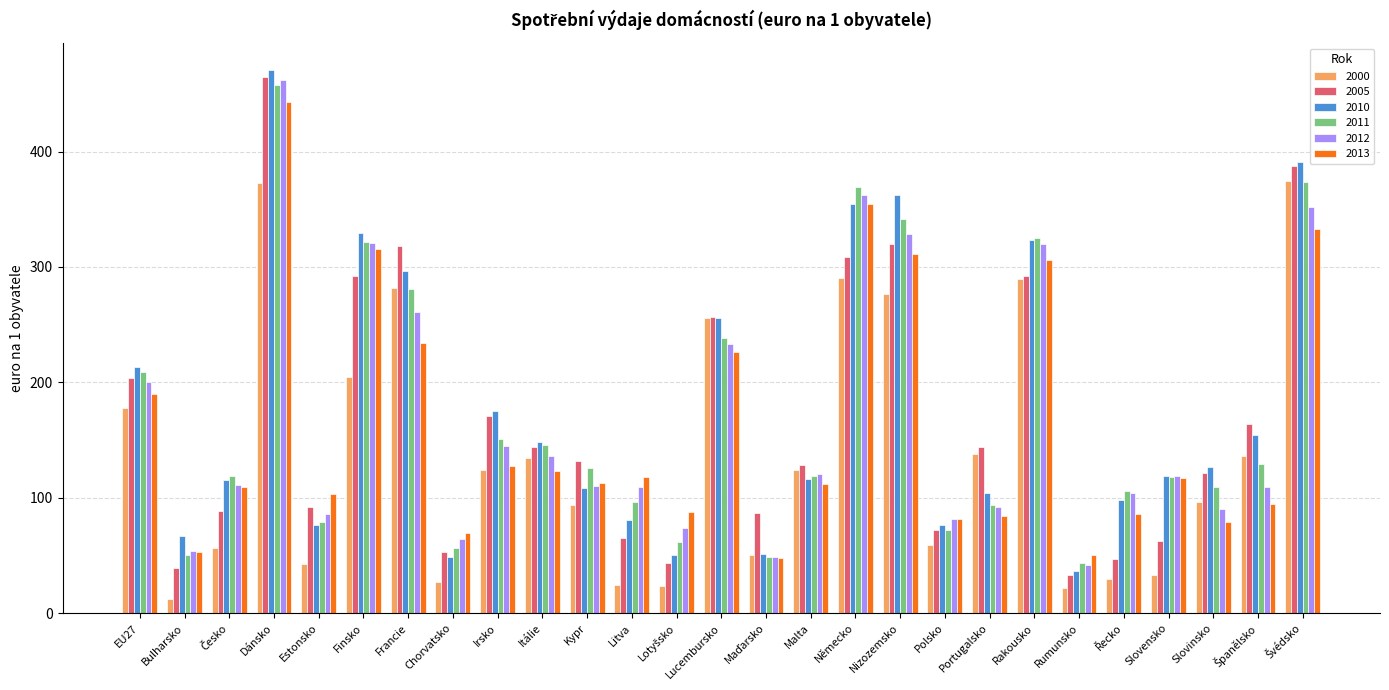

What value does the 2010 series have at Chorvatsko?

48.6